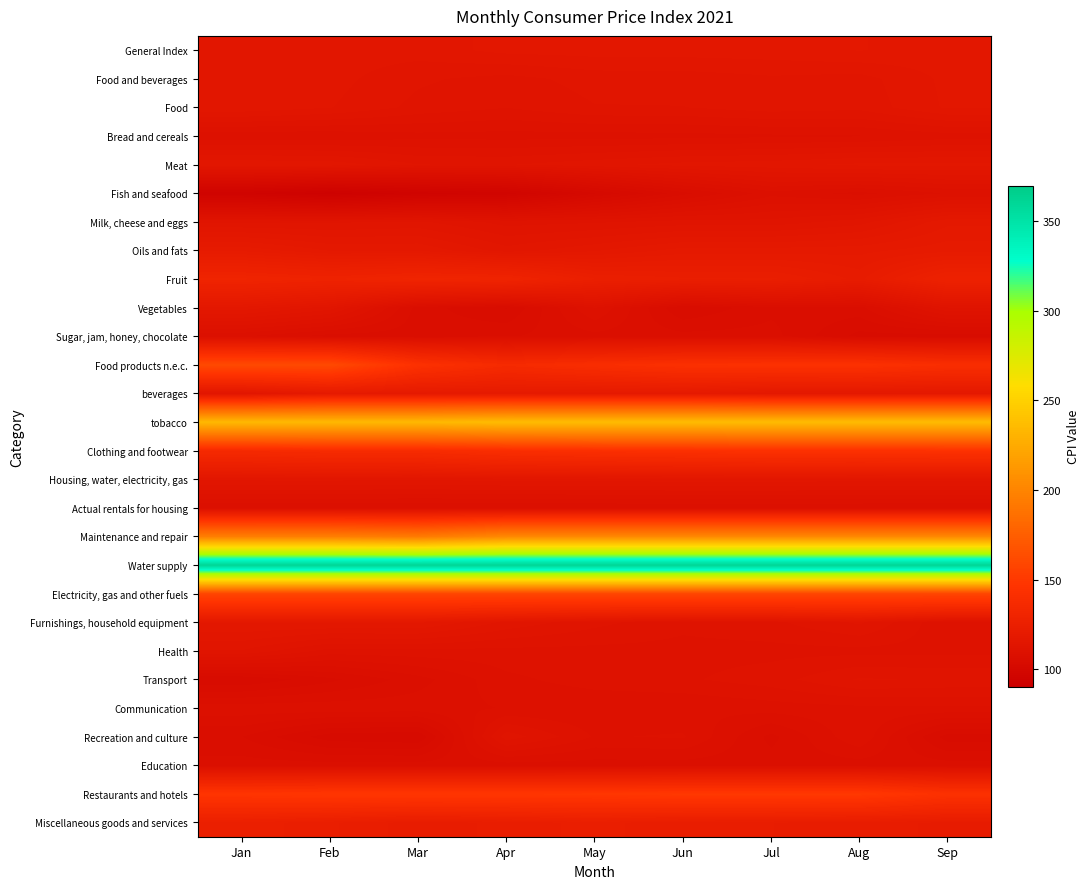

At how many categories does at least one series exceed 159?

9